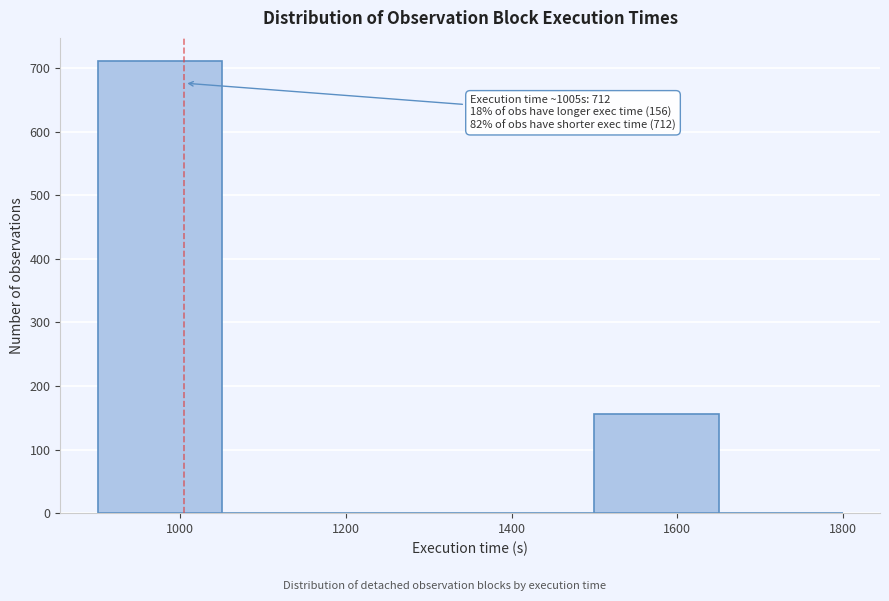

Which range on the x-axis has the tallest bar?

900 to 1050